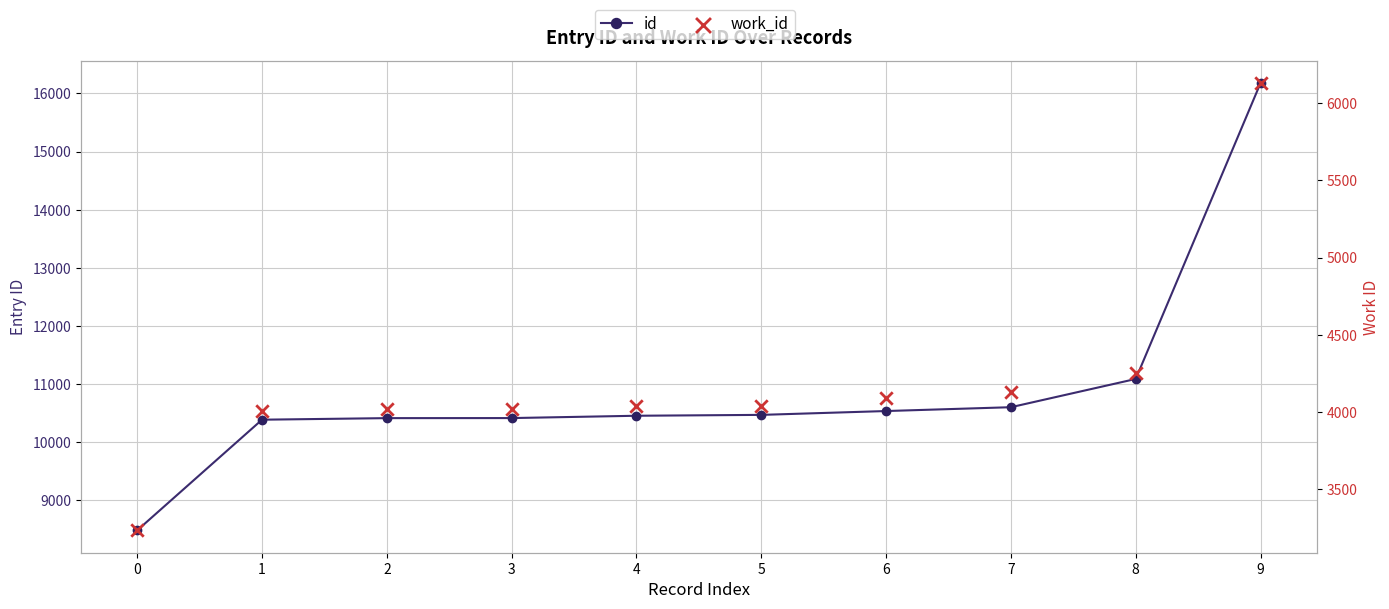

Which series reaches the maximum Y coordinate?

id